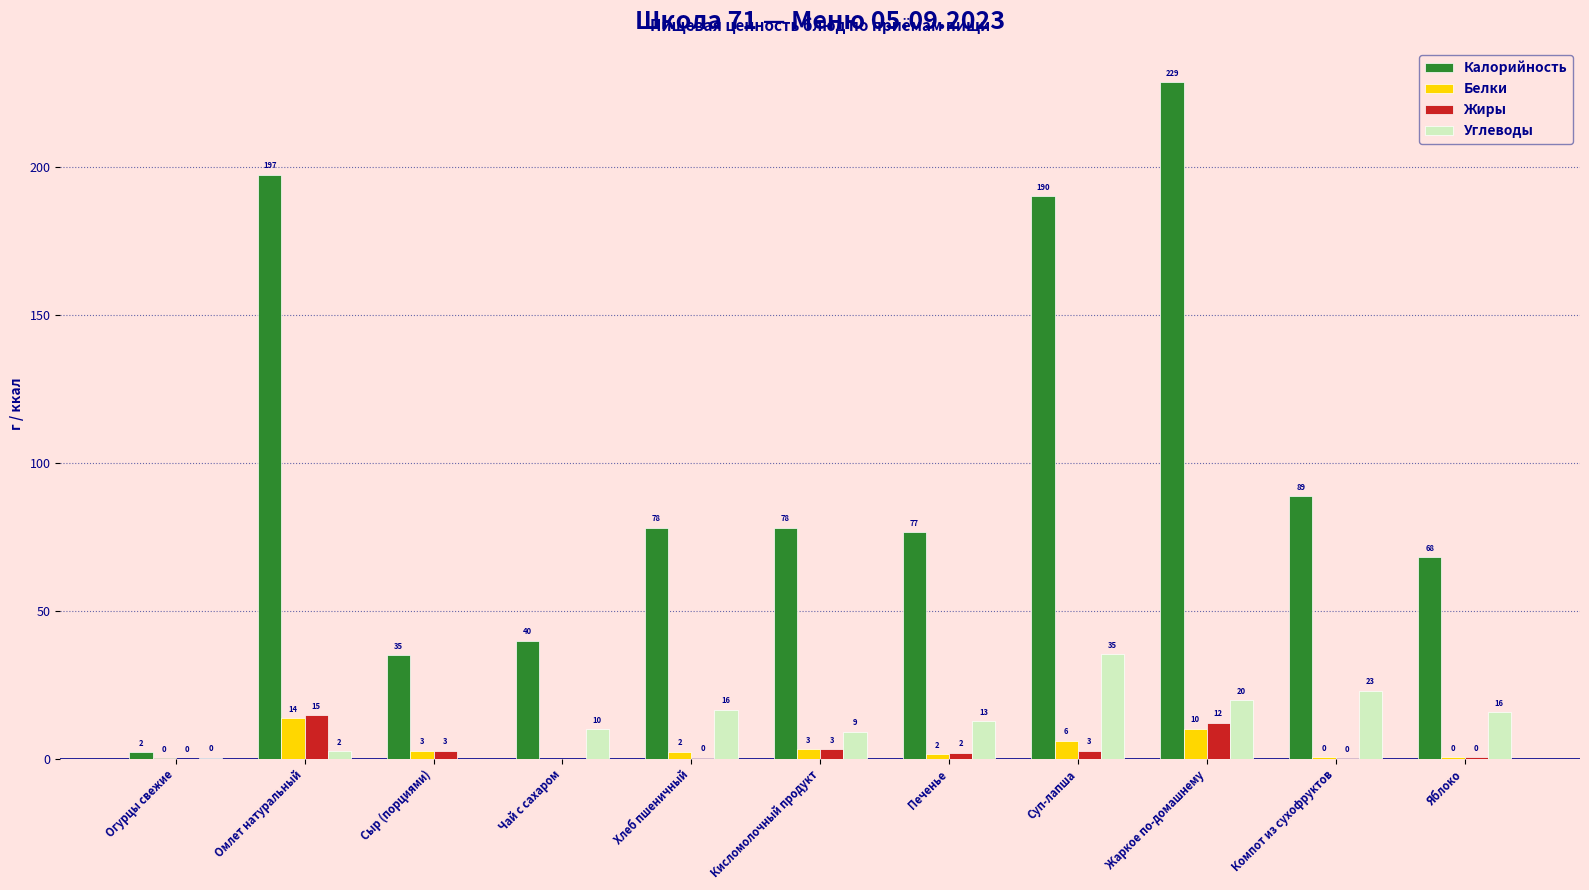

Is it true that Калорийность equals 68.0 at Яблоко?

True